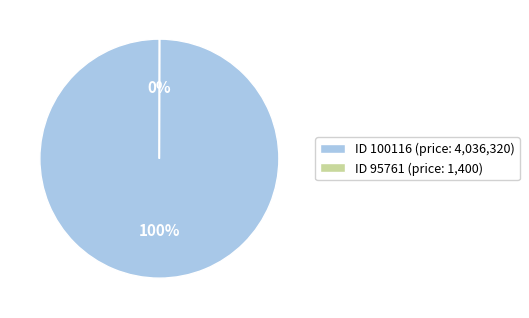

The ID 100116 (price: 4,036,320) slice represents 100% of the pie. True or false?

True